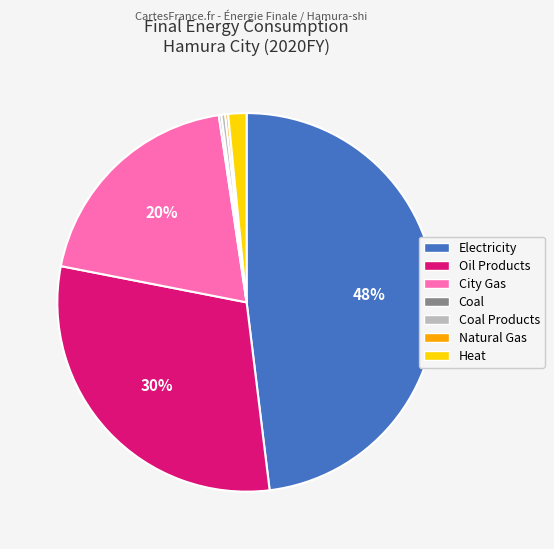

To the nearest percent, what is the average slice percentage?

14%